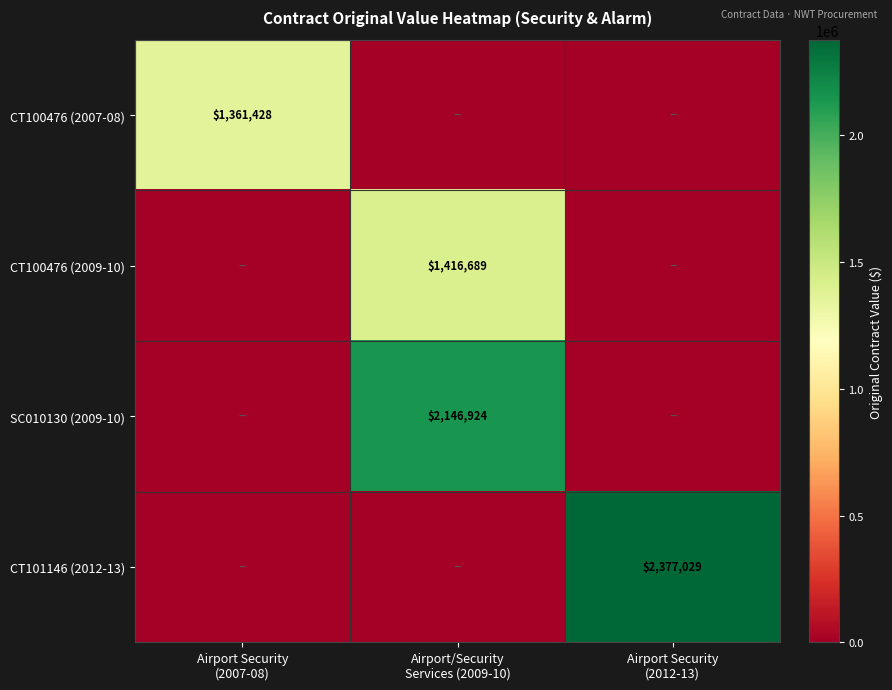

What is the greatest value displayed?

2377029.2